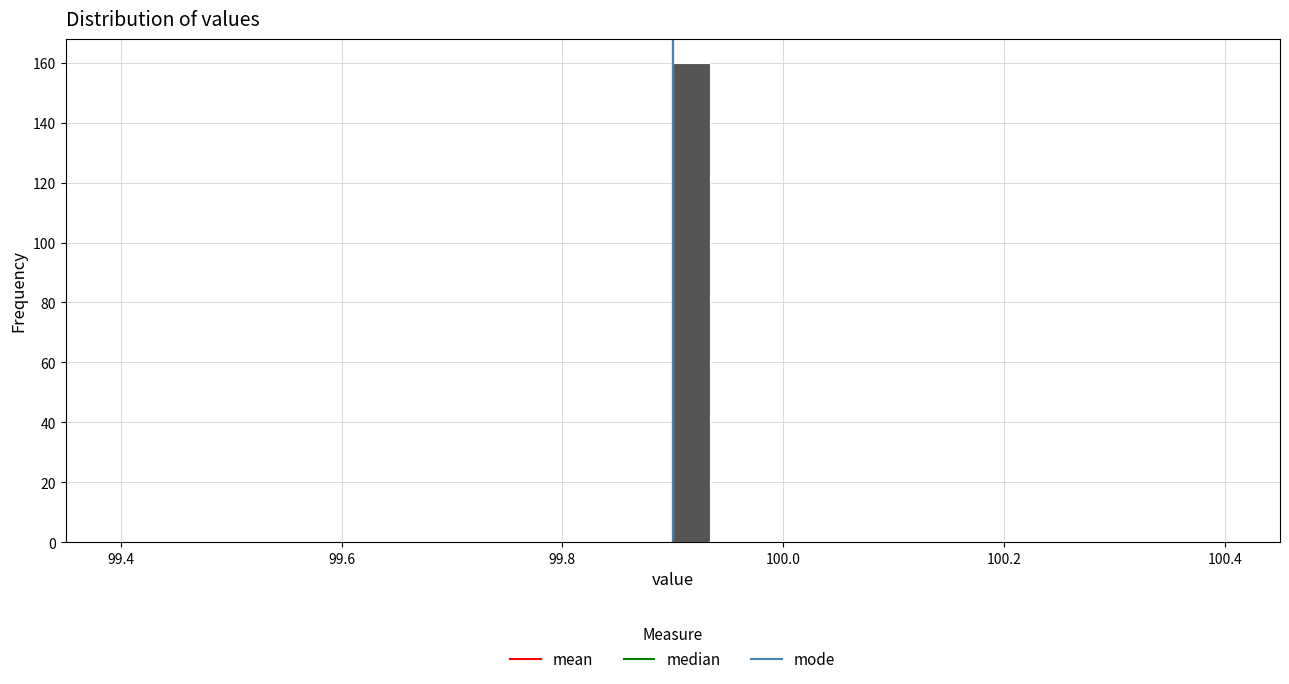

Read against the x-axis, roughly where is the centre of the tallest bar?

99.92